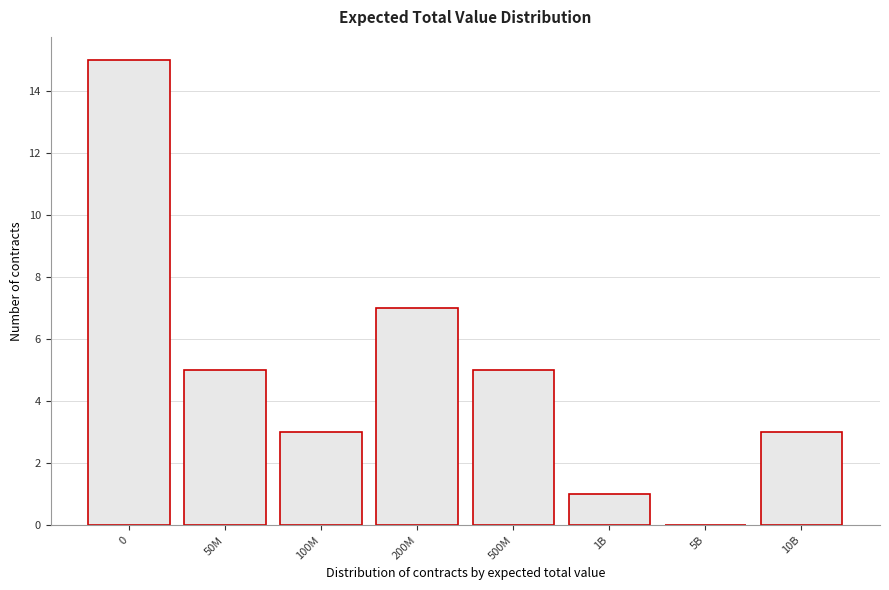

Reading left to right, extract all data points from this chart.

0=15	50M=5	100M=3	200M=7	500M=5	1B=1	5B=0	10B=3